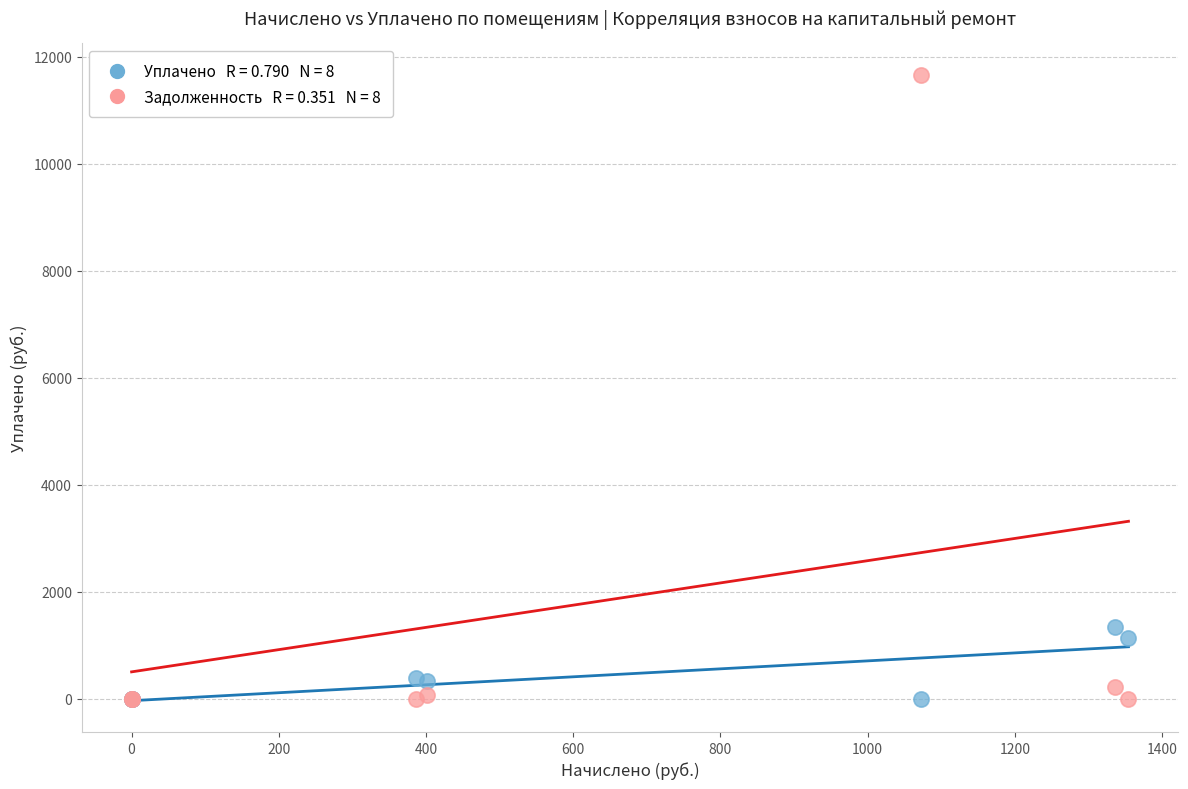

Across all series, what Y value is closest to 5829?

1336.5